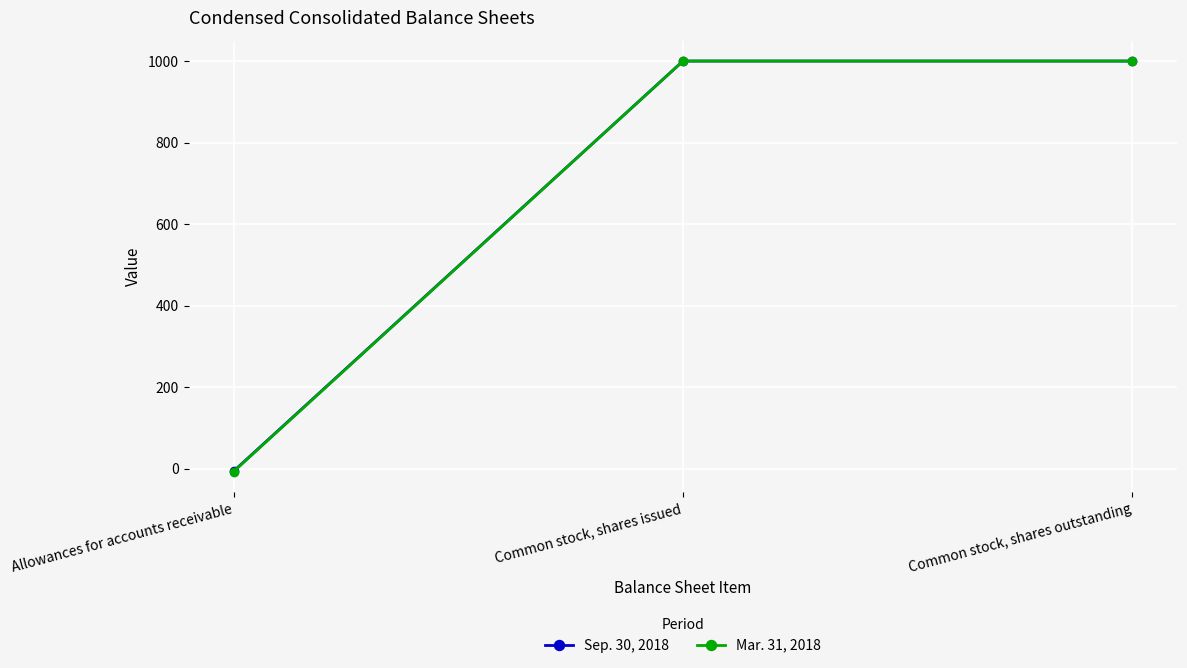

List the series in order of their overall mean, highest first.

Sep. 30, 2018, Mar. 31, 2018